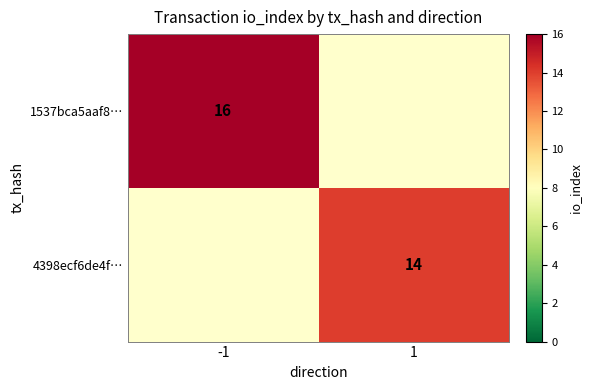

The value of 1537bca5aaf8… at -1 is 11. True or false?

False